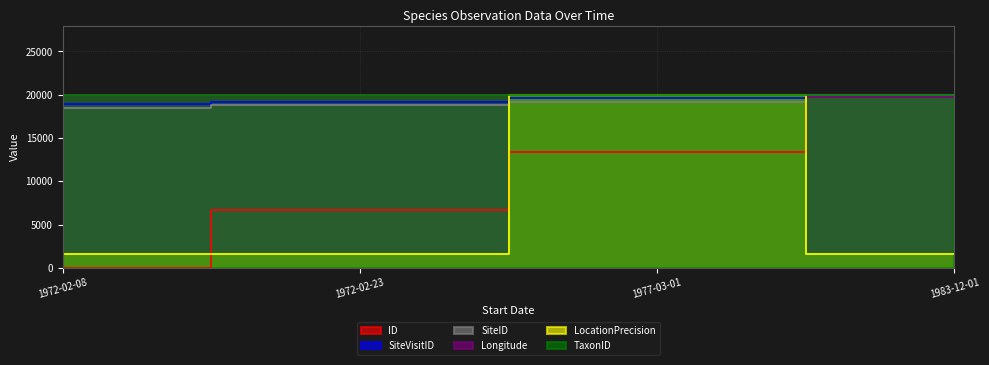

What is the average value of the SiteID series?

19137.2